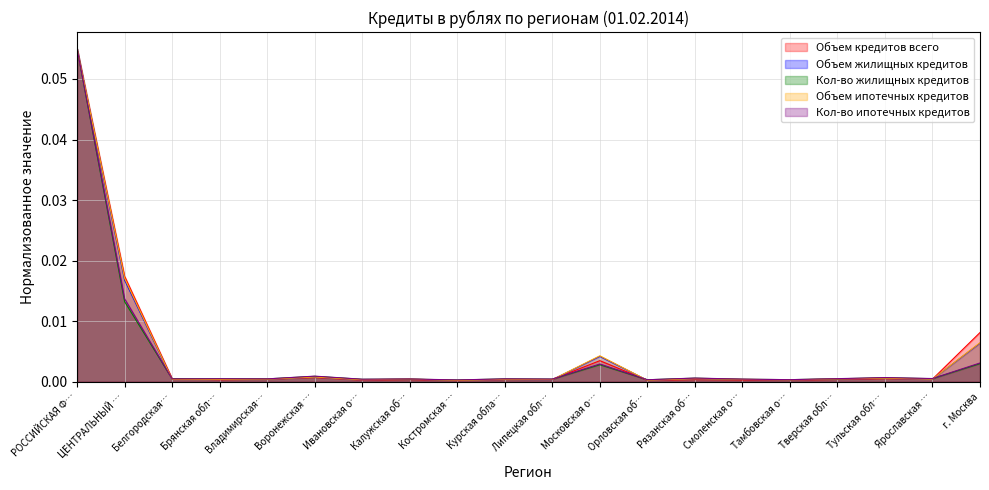

True or false: Кол-во ипотечных кредитов has more than 2 points higher than both neighbors.

True